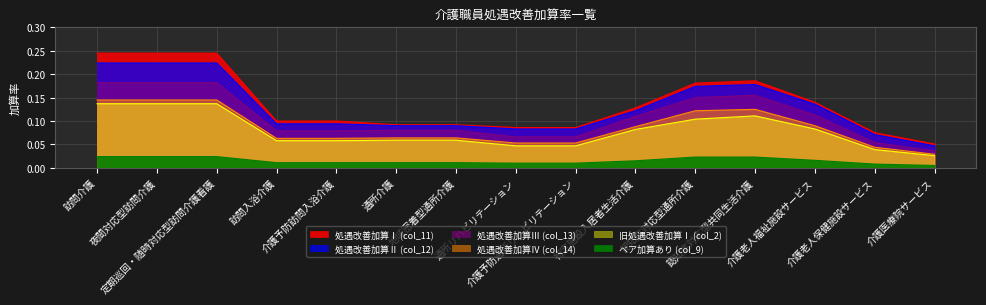

Which series has the widest spread of values?

処遇改善加算Ⅰ (col_11)